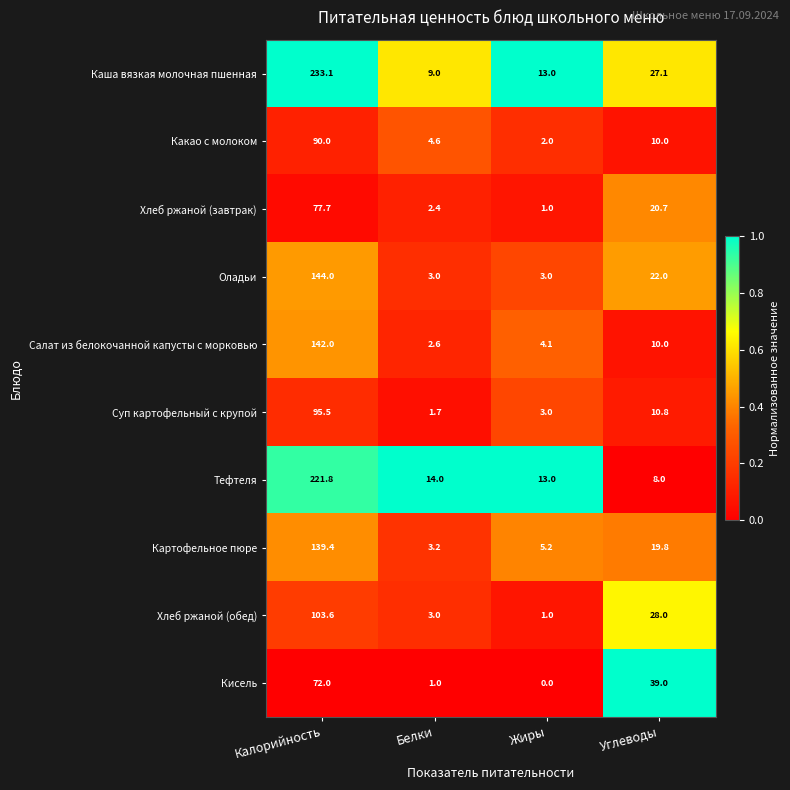

Rank the series by their maximum value, from highest to lowest.

Каша вязкая молочная пшенная, Тефтеля, Оладьи, Салат из белокочанной капусты с морковью, Картофельное пюре, Хлеб ржаной (обед), Суп картофельный с крупой, Какао с молоком, Хлеб ржаной (завтрак), Кисель